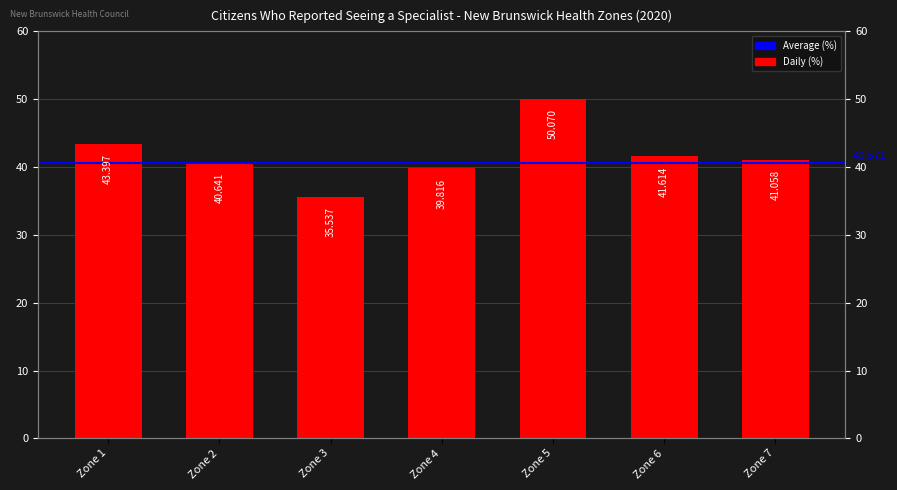

Which label corresponds to the smallest value in the chart?

Zone 3